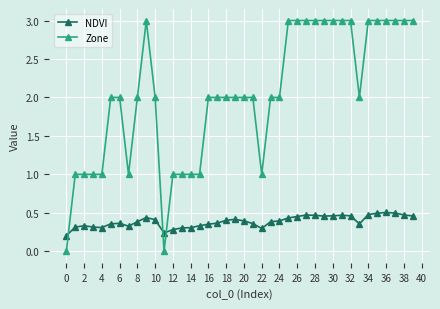

What is the greatest value displayed?

3.0